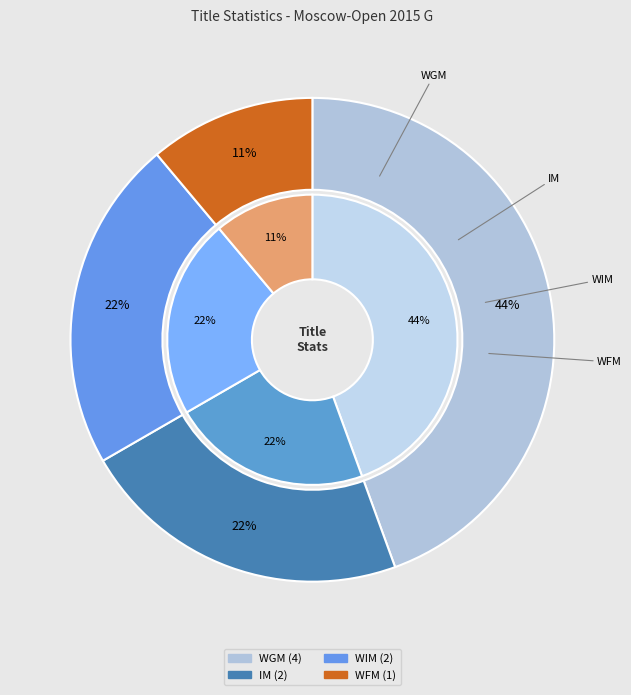

True or false: WGM accounts for 32% of the total.

False